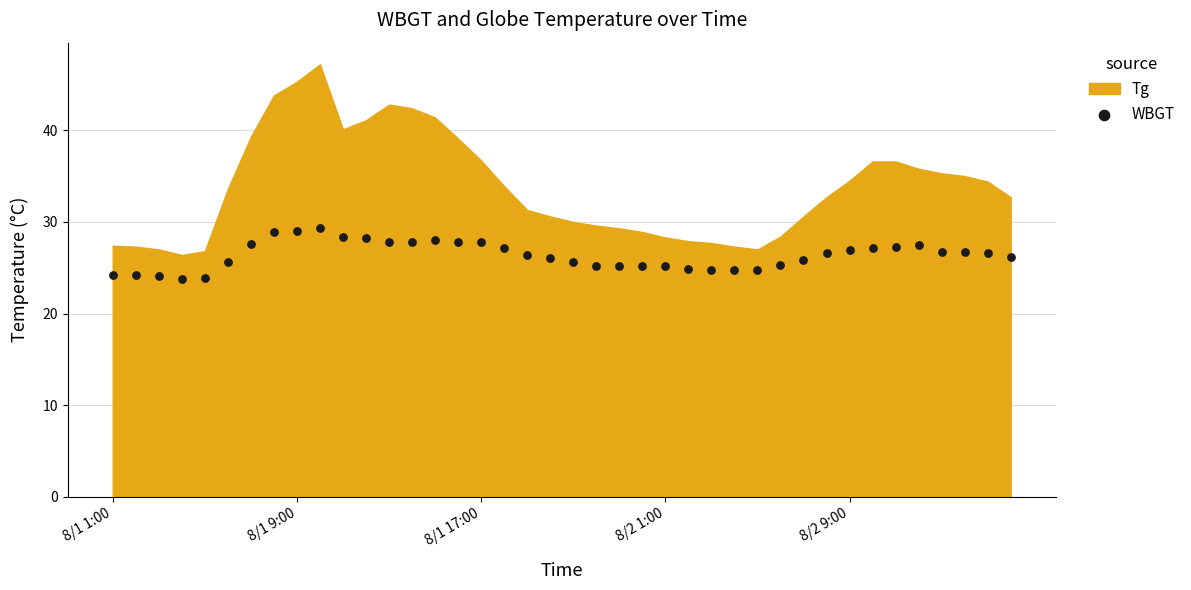

What is the range of Y values (max minus min)?

5.5